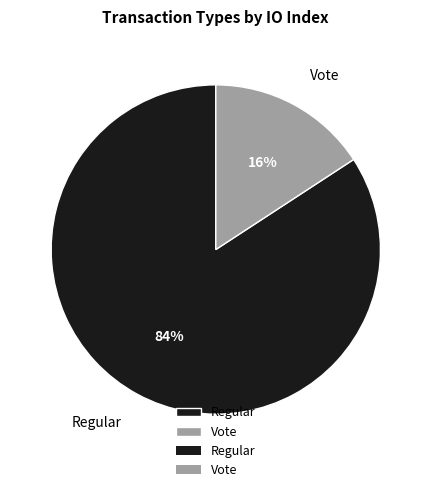

What is the smallest slice in the pie chart?

Vote